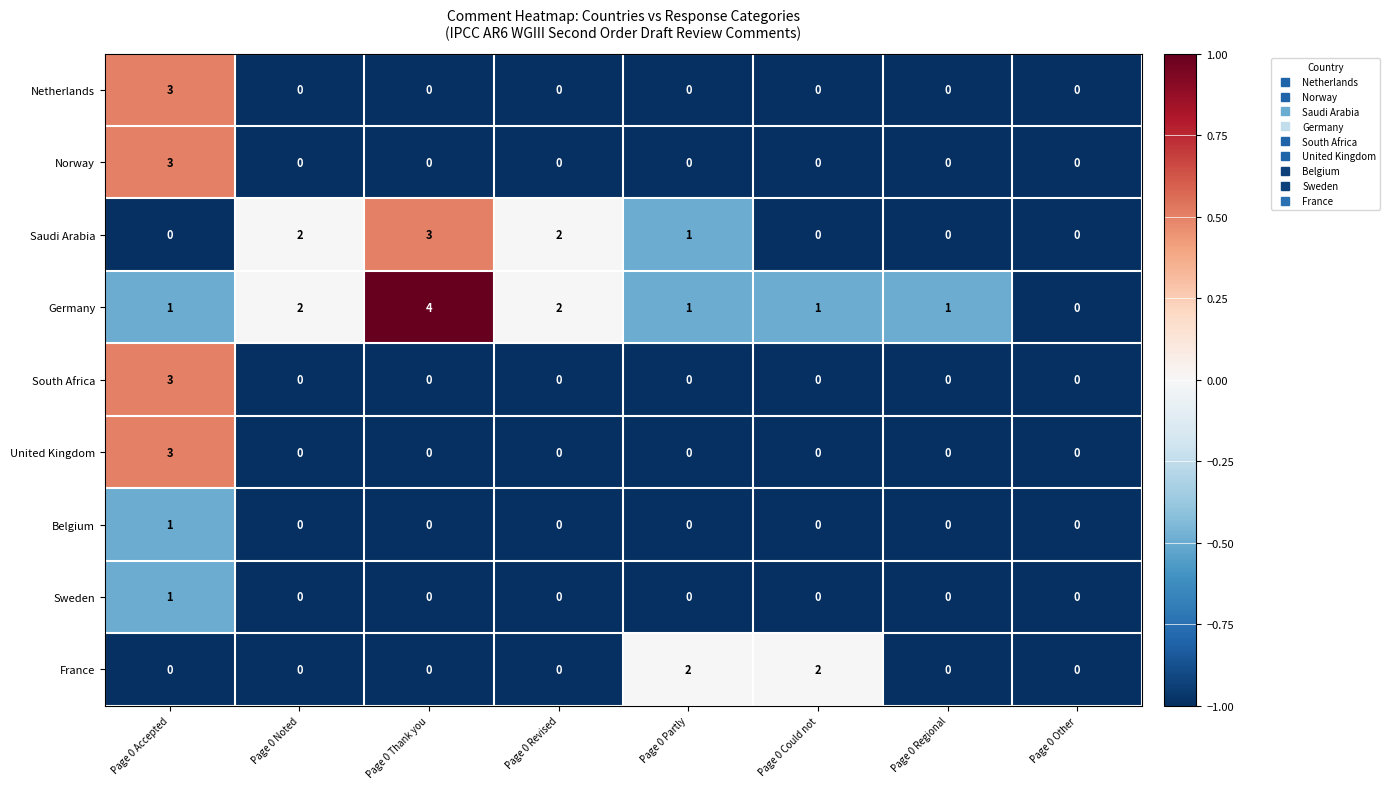

Which series has the largest total across all categories?

Germany